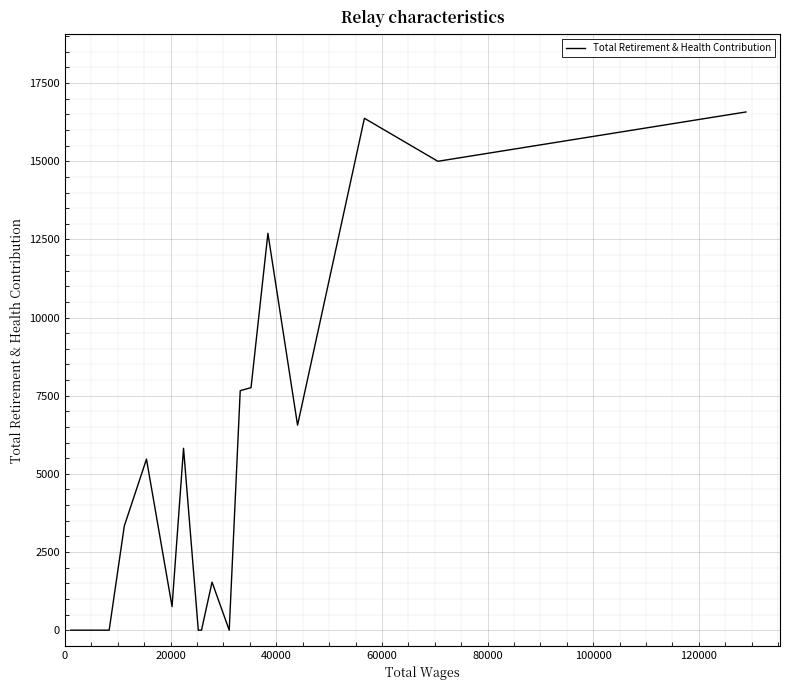

What is the greatest value displayed?

16577